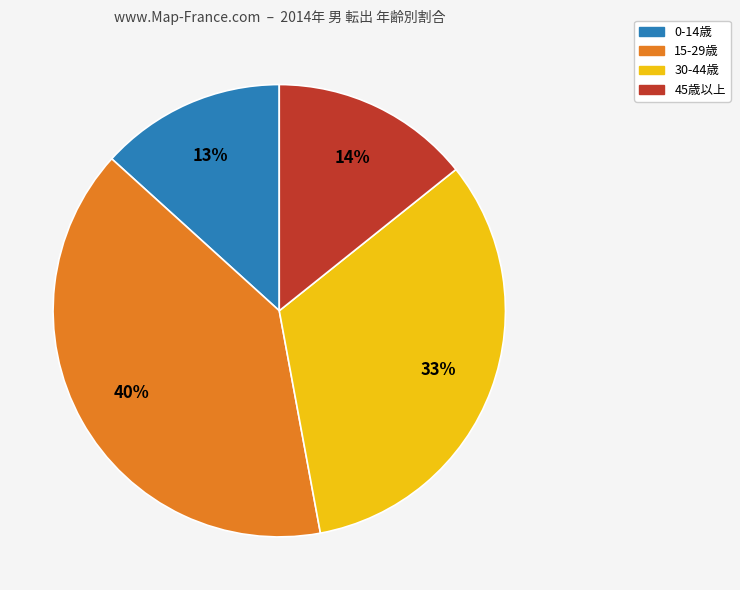

Is there a majority slice in this chart?

No